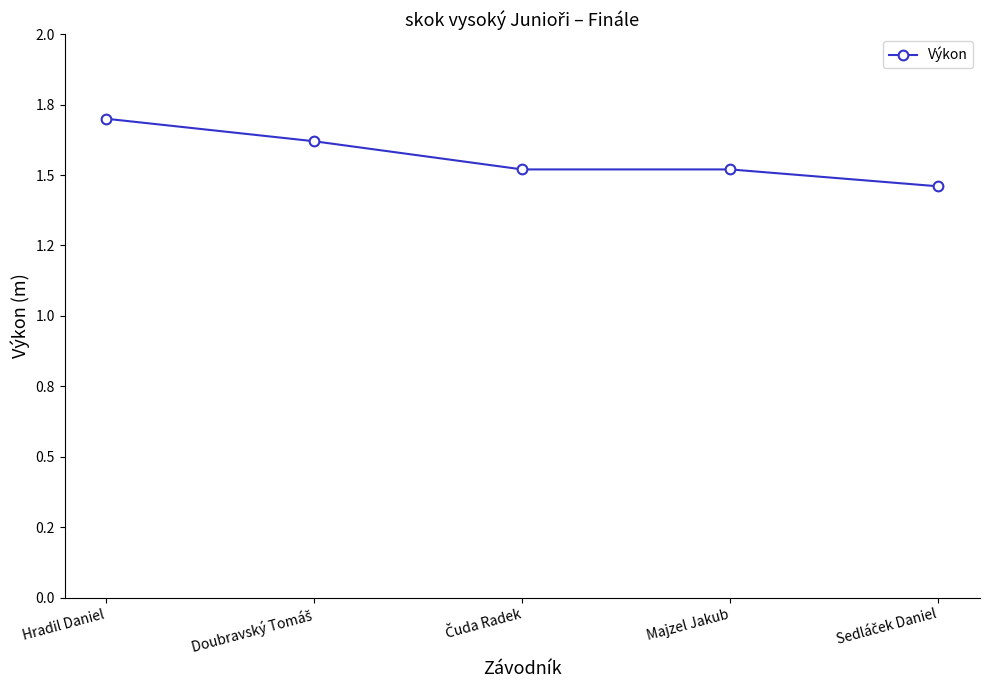

Rank the categories by value from lowest to highest.

Sedláček Daniel, Čuda Radek, Majzel Jakub, Doubravský Tomáš, Hradil Daniel